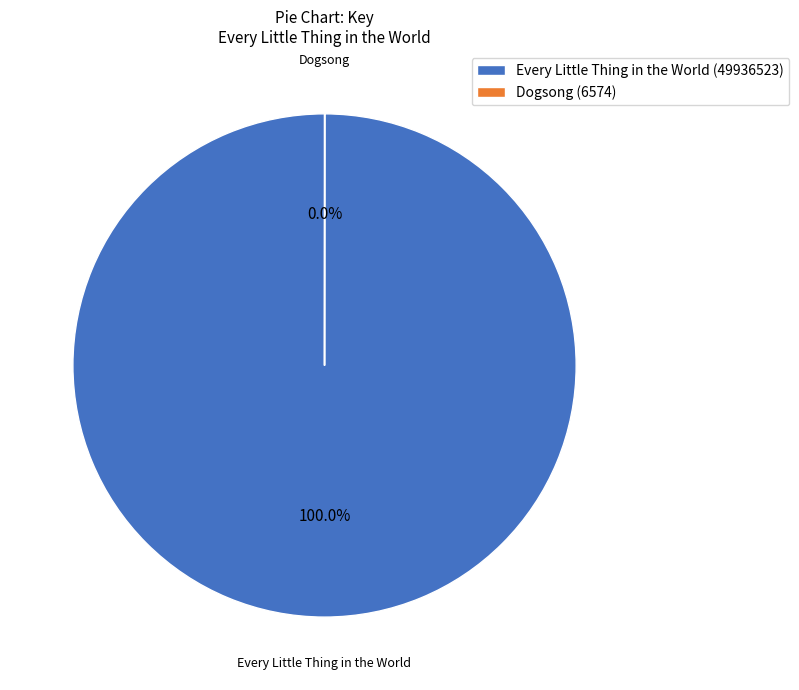

Is there any slice that represents more than half of the pie?

Yes